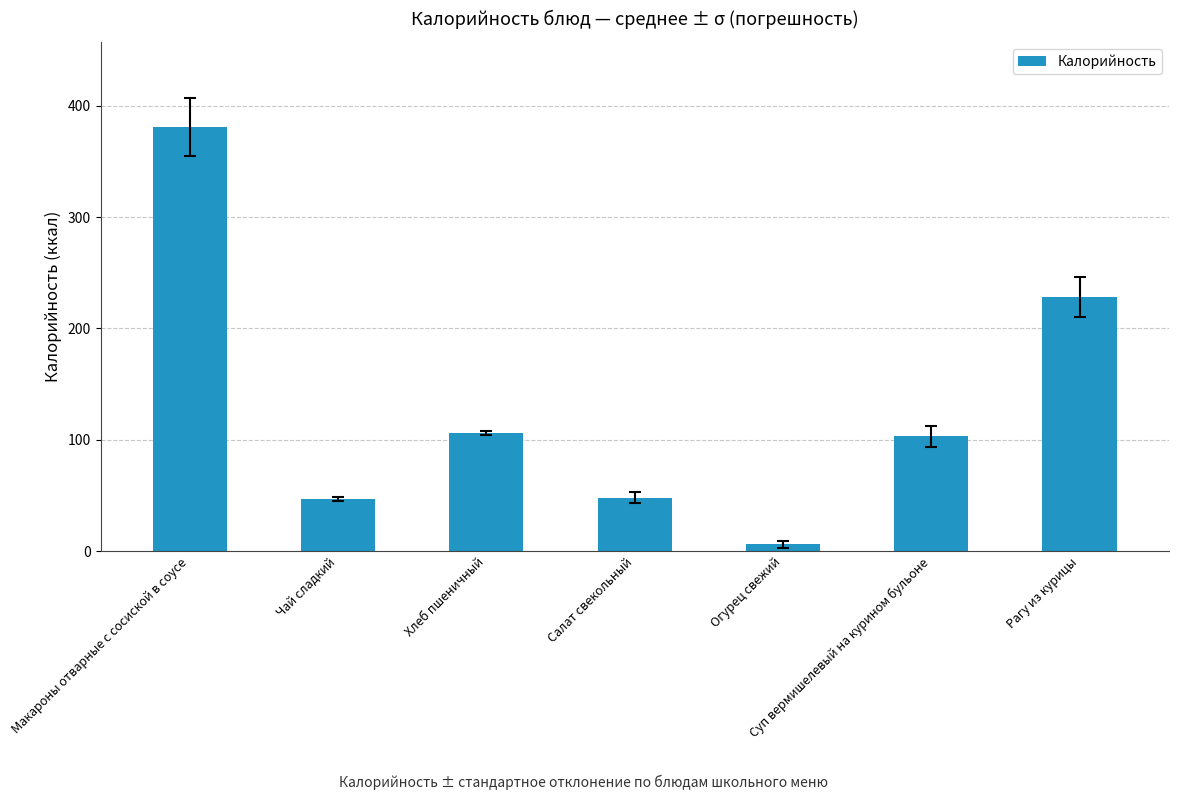

What is the label of the 2nd bar from the left?

Чай сладкий